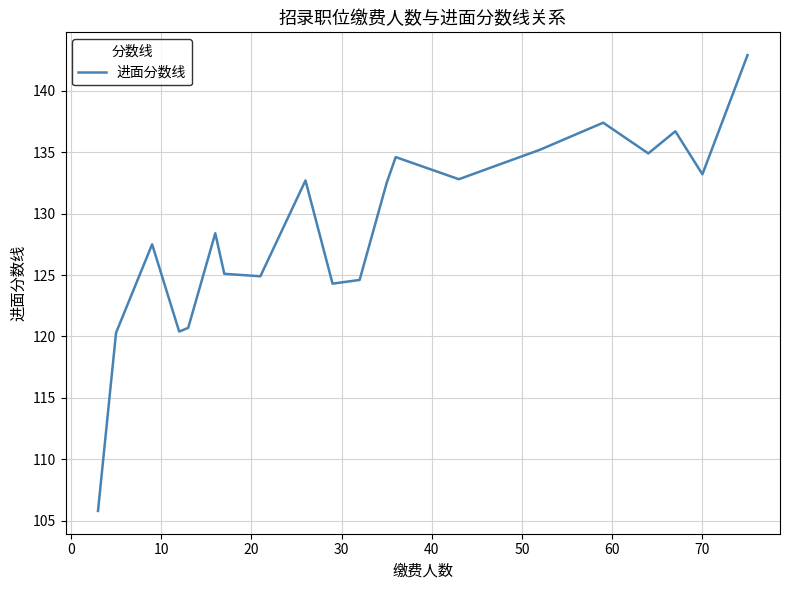

What is the smallest value displayed?

105.8